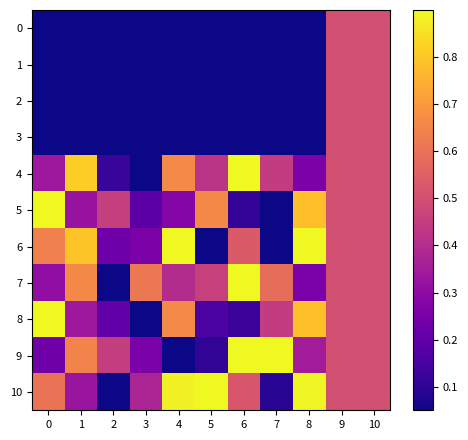

Reading right to left, transcribe all the data shown in this chart.

0: 10=0.5	9=0.5	8=0.0	7=0.0	6=0.0	5=0.0	4=0.0	3=0.0	2=0.0	1=0.0	0=0.0
1: 10=0.5	9=0.5	8=0.0	7=0.0	6=0.0	5=0.0	4=0.0	3=0.0	2=0.0	1=0.0	0=0.0
2: 10=0.5	9=0.5	8=0.0	7=0.0	6=0.0	5=0.0	4=0.0	3=0.0	2=0.0	1=0.0	0=0.0
3: 10=0.5	9=0.5	8=0.0	7=0.0	6=0.0	5=0.0	4=0.0	3=0.0	2=0.0	1=0.0	0=0.0
4: 10=0.5	9=0.5	8=0.3	7=0.4	6=1.0	5=0.4	4=0.7	3=0.0	2=0.1	1=0.8	0=0.3
5: 10=0.5	9=0.5	8=0.8	7=0.0	6=0.1	5=0.7	4=0.3	3=0.2	2=0.5	1=0.3	0=1.0
6: 10=0.5	9=0.5	8=1.0	7=0.0	6=0.5	5=0.1	4=1.0	3=0.3	2=0.2	1=0.8	0=0.6
7: 10=0.5	9=0.5	8=0.3	7=0.6	6=1.0	5=0.5	4=0.4	3=0.6	2=0.0	1=0.7	0=0.3
8: 10=0.5	9=0.5	8=0.8	7=0.4	6=0.1	5=0.2	4=0.7	3=0.0	2=0.2	1=0.3	0=1.0
9: 10=0.5	9=0.5	8=0.4	7=1.0	6=1.0	5=0.1	4=0.0	3=0.3	2=0.4	1=0.6	0=0.2
10: 10=0.5	9=0.5	8=0.9	7=0.1	6=0.5	5=1.0	4=0.9	3=0.4	2=0.0	1=0.3	0=0.6